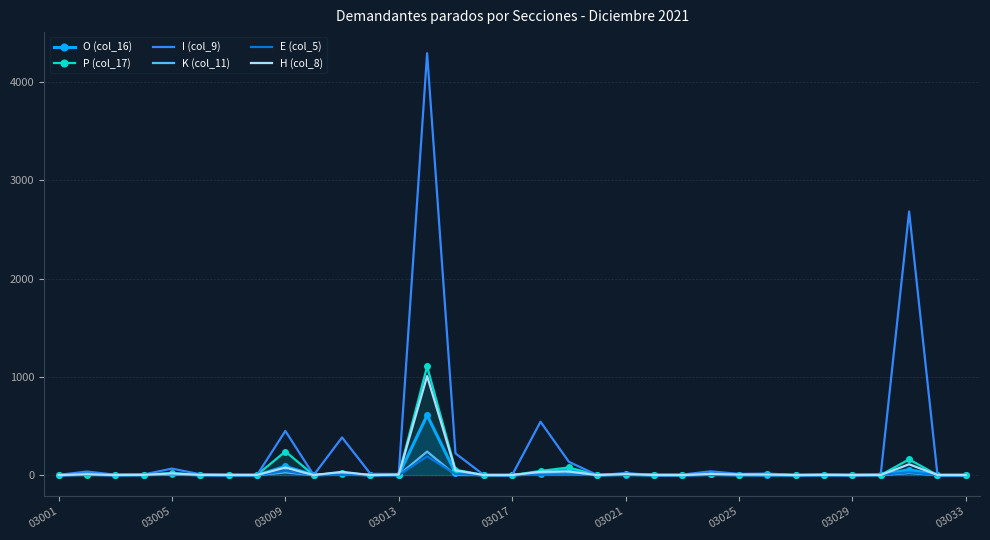

Which series has the largest total across all categories?

I (col_9)